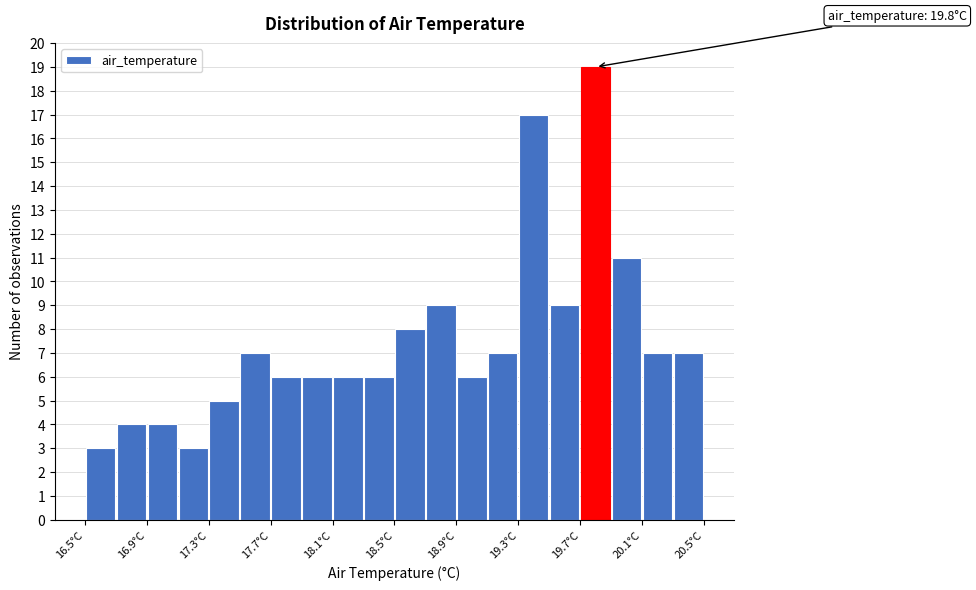

Over which range of the x-axis is the bar tallest?

19.7 to 19.9